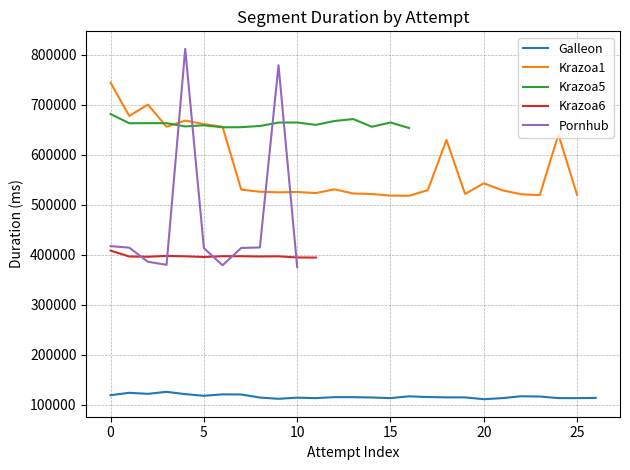

What are all the series names shown in the legend?

Galleon, Krazoa1, Krazoa5, Krazoa6, Pornhub